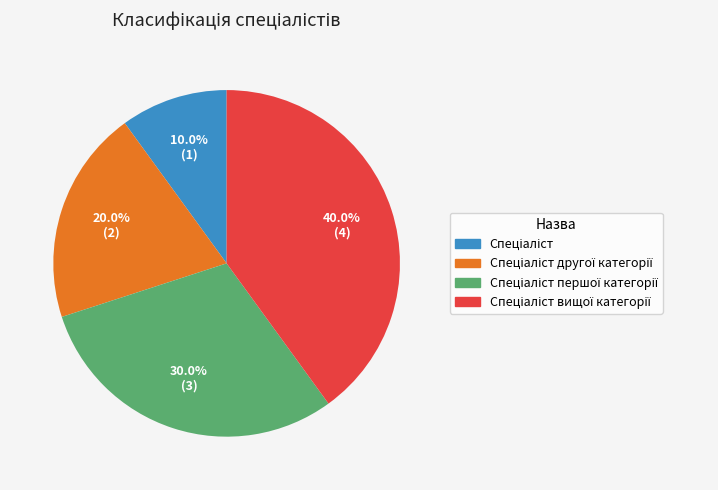

Count the number of slices in the pie.

4